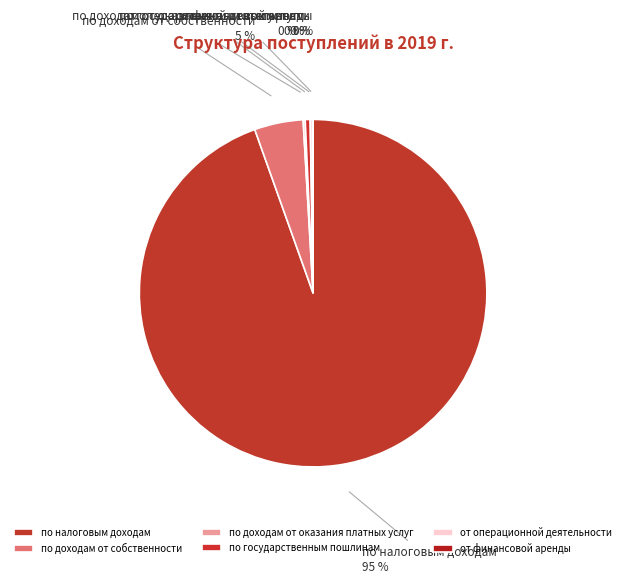

Which slice is the largest?

по налоговым доходам